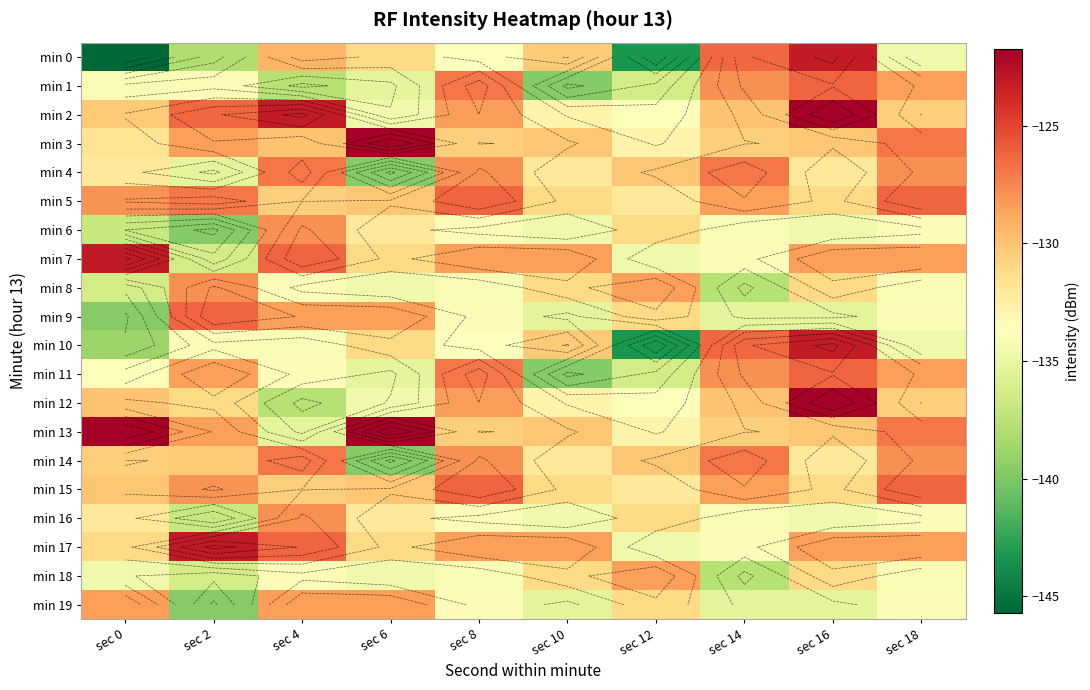

At which category is the sum across all series the highest?

sec 16